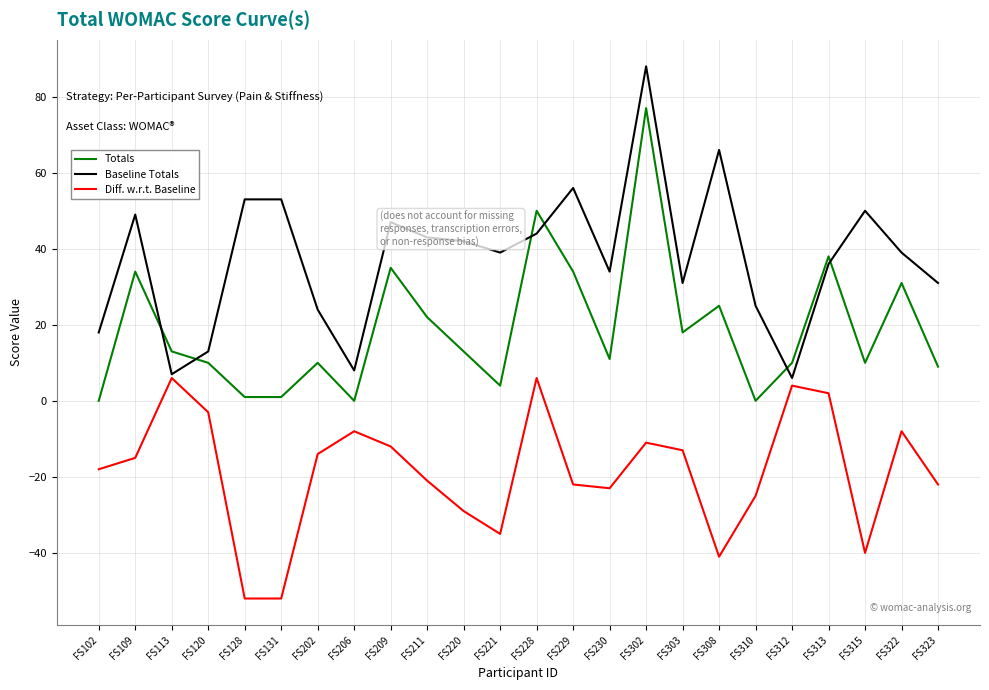

What is the sum of the Totals values at FS323 and FS322?

40